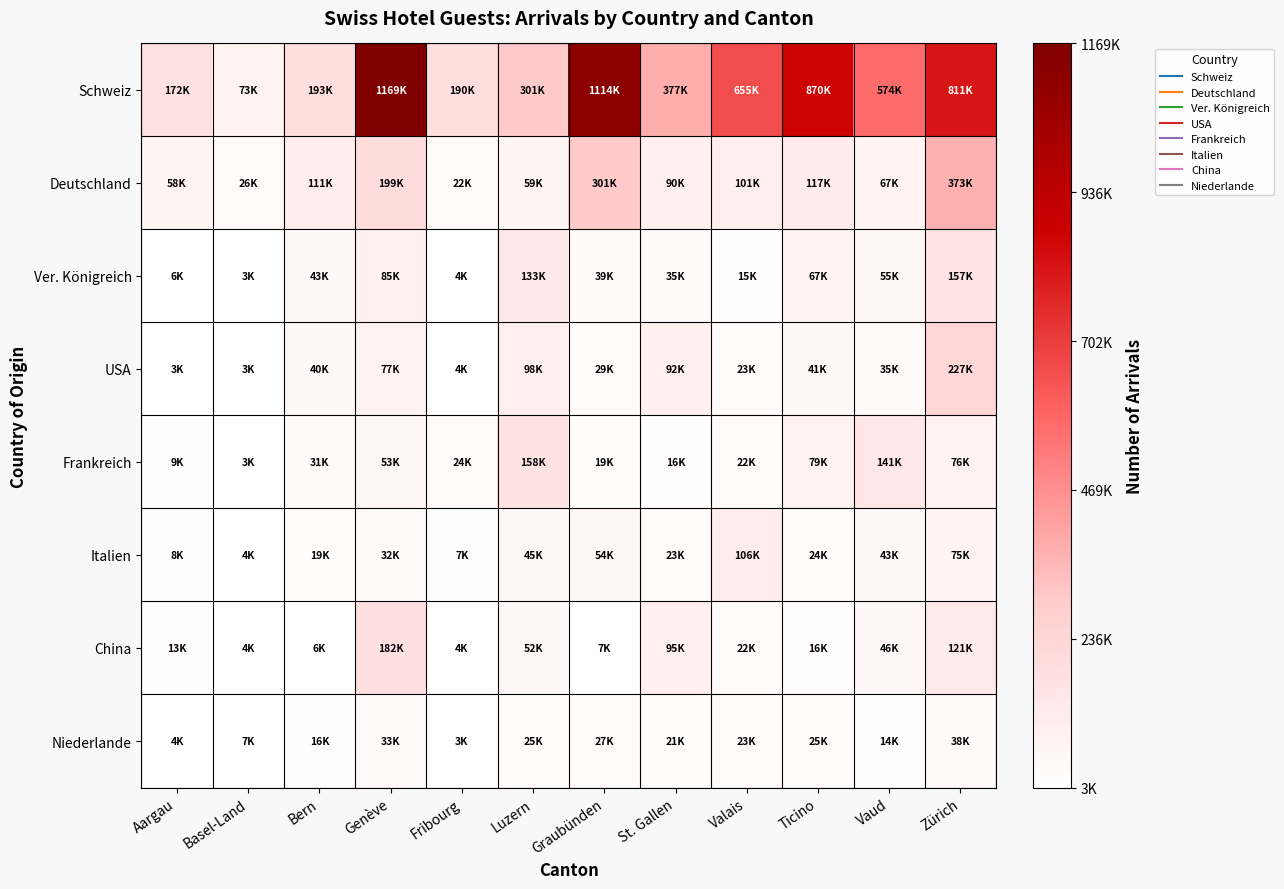

Between Valais and St. Gallen, which is larger?

Valais